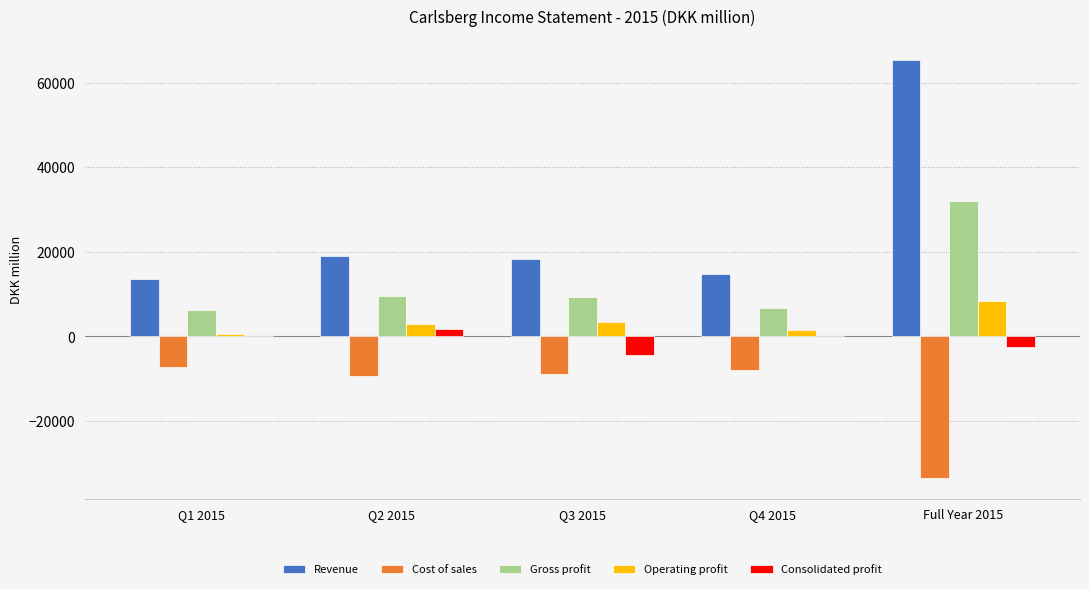

Is the value of Operating profit at Q1 2015 greater than the value of Cost of sales at Q3 2015?

Yes